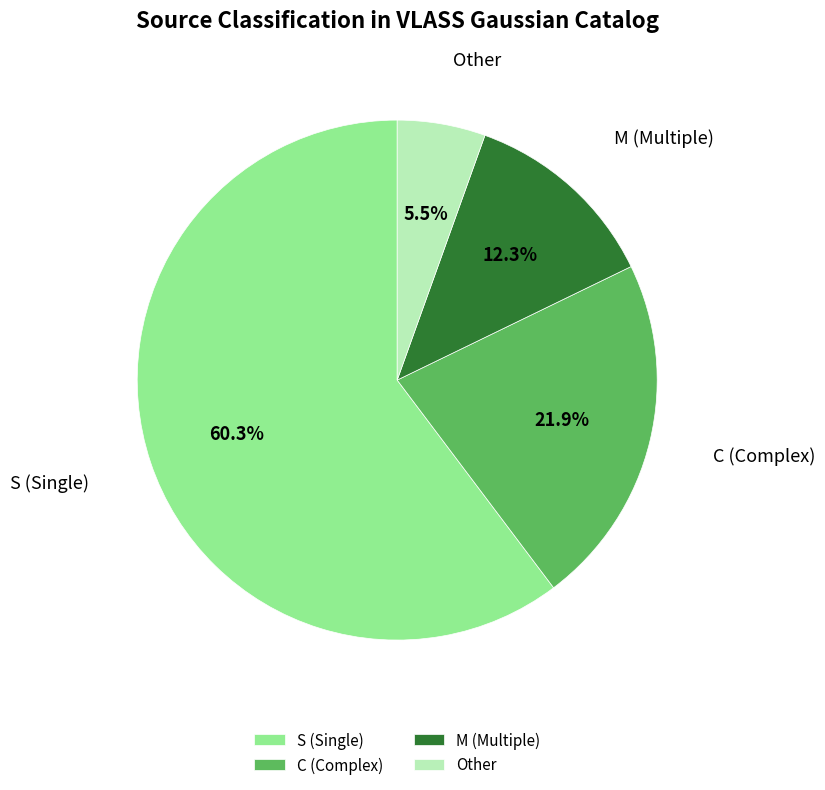

How many slices are in this pie chart?

4